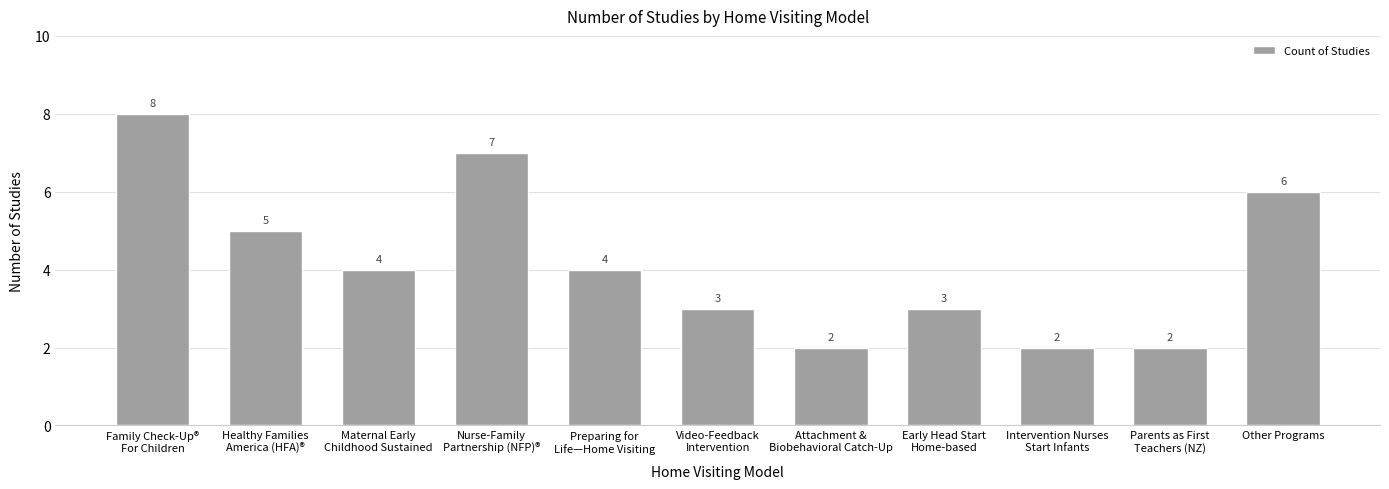

What is the smallest value displayed?

2